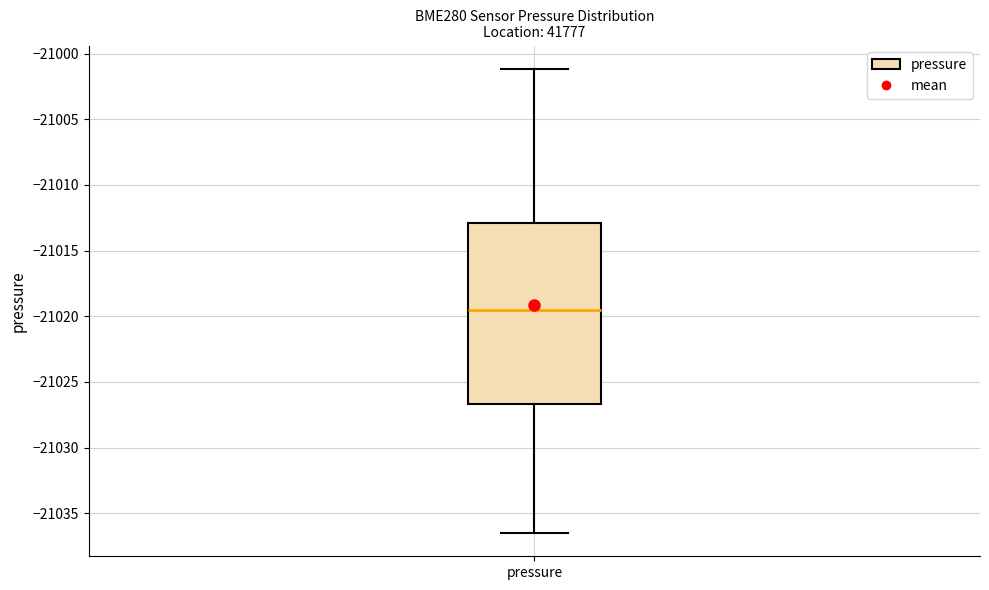

Read this box plot against the y-axis: the position of the median line, the range covered by the box, and the ends of both whiskers. The values are not printed on the chart, so give them approximately, as read against the axis.

median -21019.5, box -21026.5 to -21013.0, whiskers -21036.5 to -21001.0